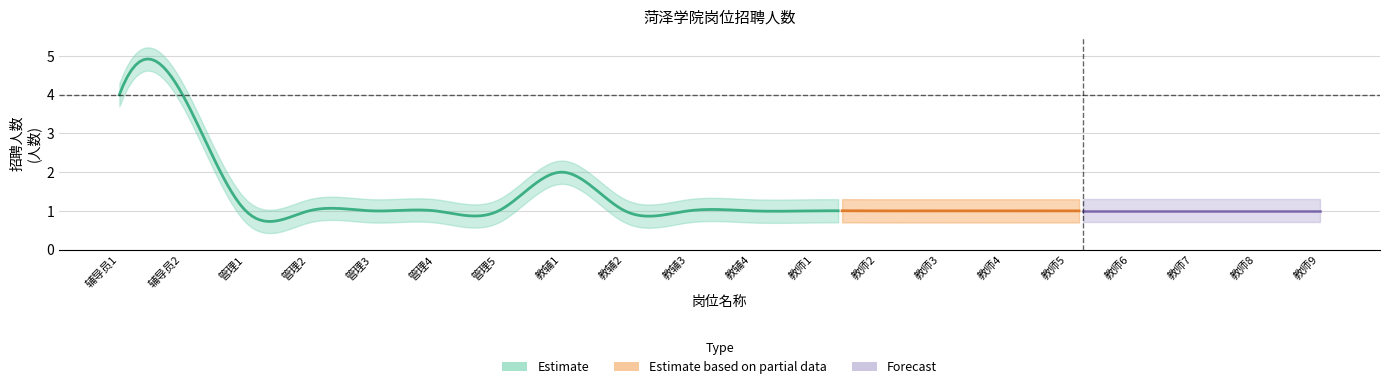

Count the number of categories in the chart.

20